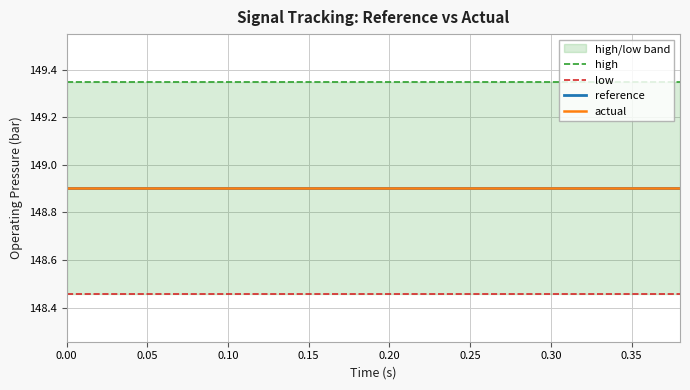

Reading left to right, list all the values displayed in this chart.

high: 149.3	149.3	149.3	149.3	149.3	149.3	149.3	149.3	149.3	149.3	149.3	149.3	149.3	149.3	149.3	149.3	149.3	149.3	149.3	149.3
low: 148.5	148.5	148.5	148.5	148.5	148.5	148.5	148.5	148.5	148.5	148.5	148.5	148.5	148.5	148.5	148.5	148.5	148.5	148.5	148.5
reference: 148.9	148.9	148.9	148.9	148.9	148.9	148.9	148.9	148.9	148.9	148.9	148.9	148.9	148.9	148.9	148.9	148.9	148.9	148.9	148.9
actual: 148.9	148.9	148.9	148.9	148.9	148.9	148.9	148.9	148.9	148.9	148.9	148.9	148.9	148.9	148.9	148.9	148.9	148.9	148.9	148.9